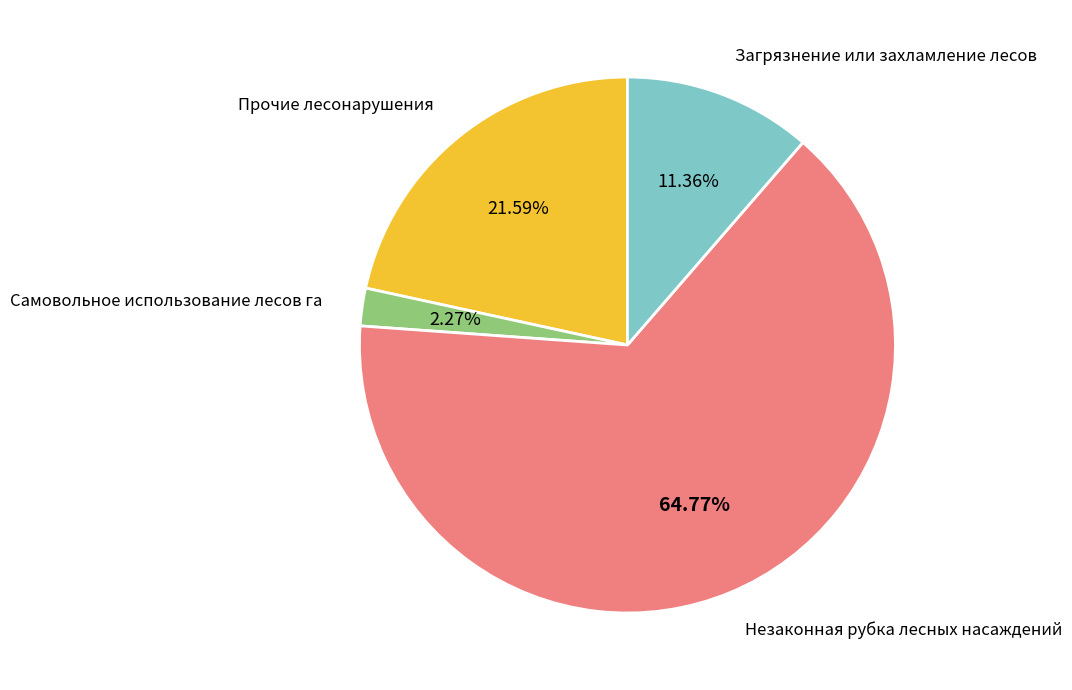

Does any single category account for the majority?

Yes